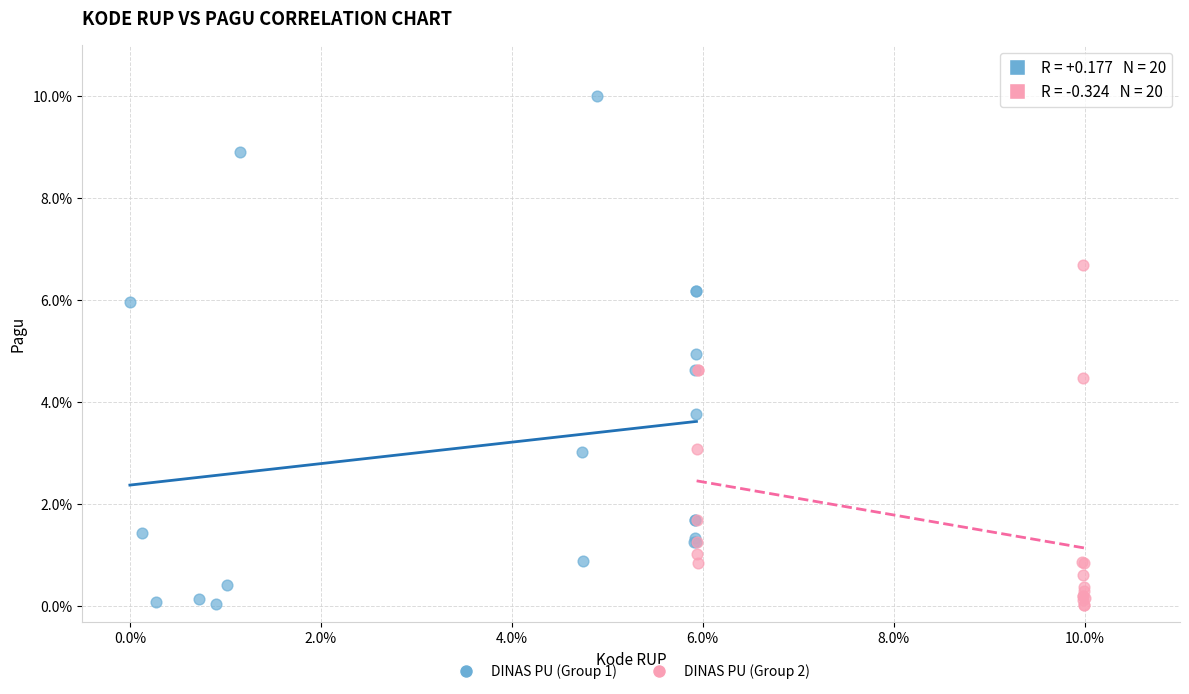

What are all the series names shown in the legend?

DINAS PU (Group 1), DINAS PU (Group 2)